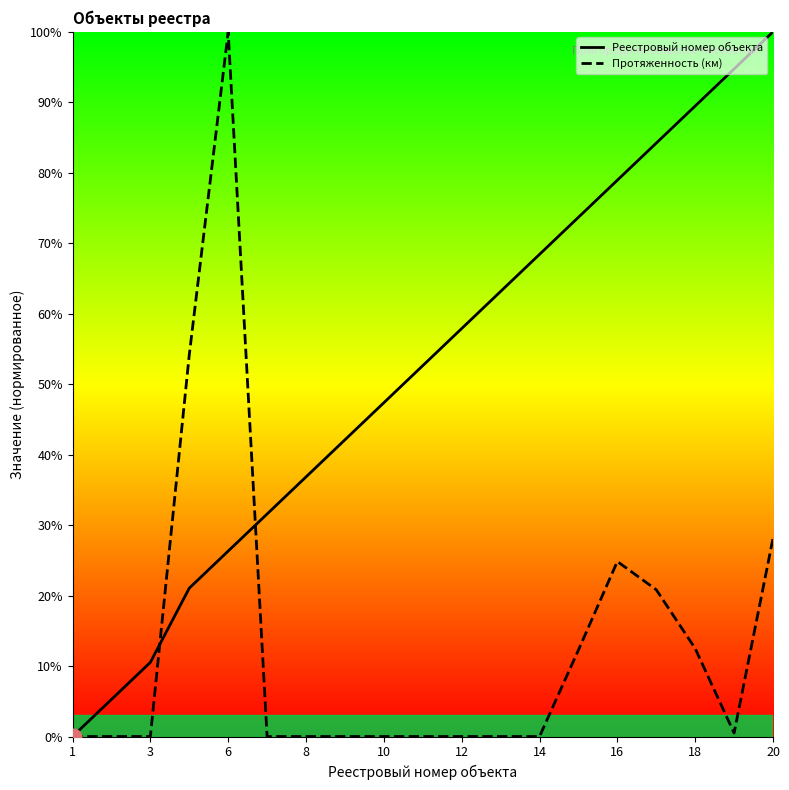

Is it true that Реестровый номер объекта equals 96.9 at 14?

False